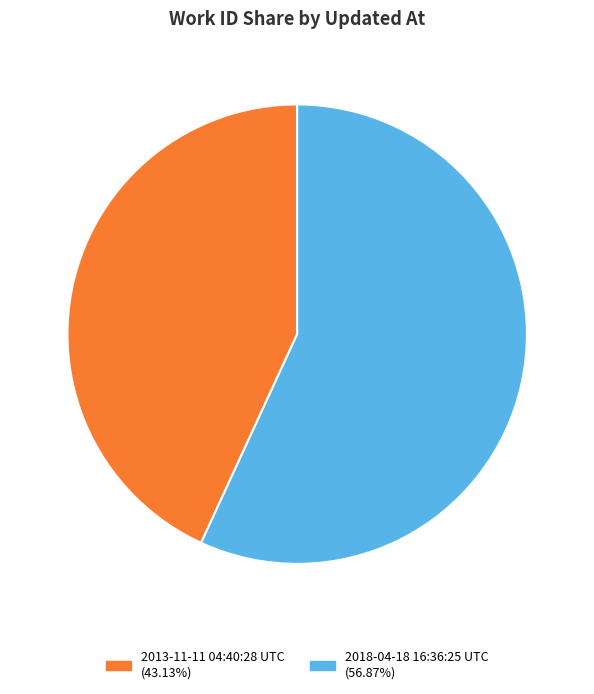

Which slice is the largest?

2018-04-18 16:36:25 UTC